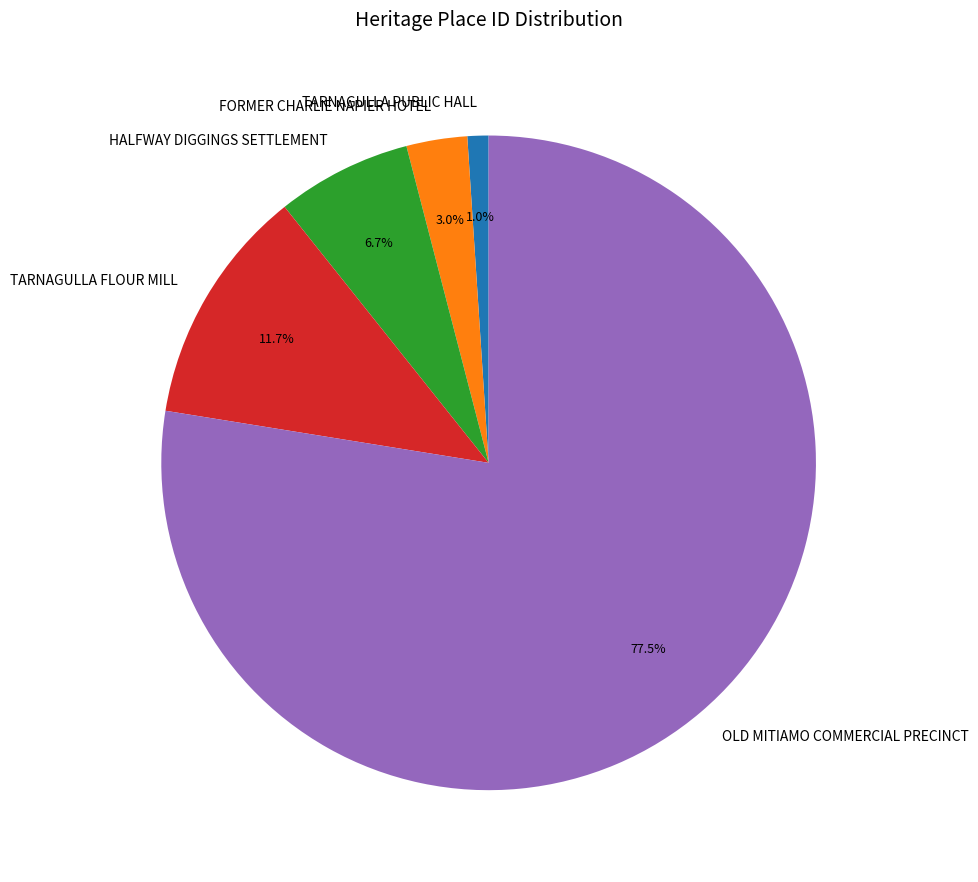

The HALFWAY DIGGINGS SETTLEMENT slice represents 7% of the pie. True or false?

True